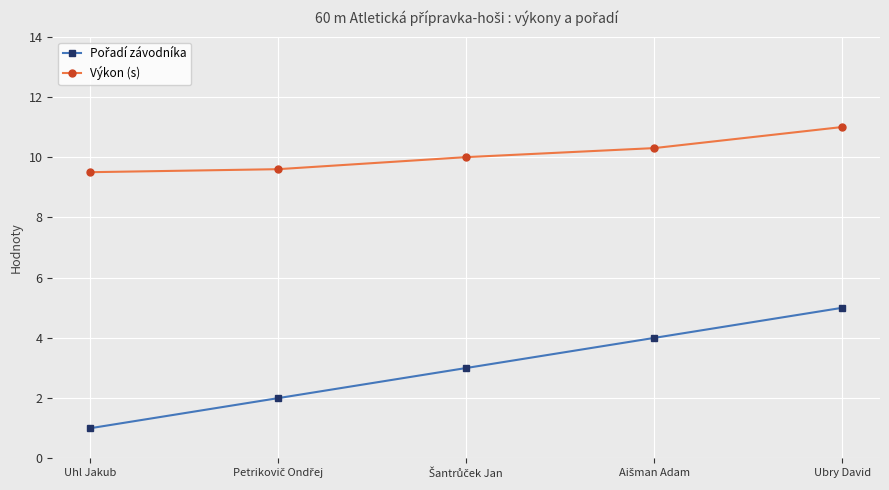

How many series are shown in this chart?

2